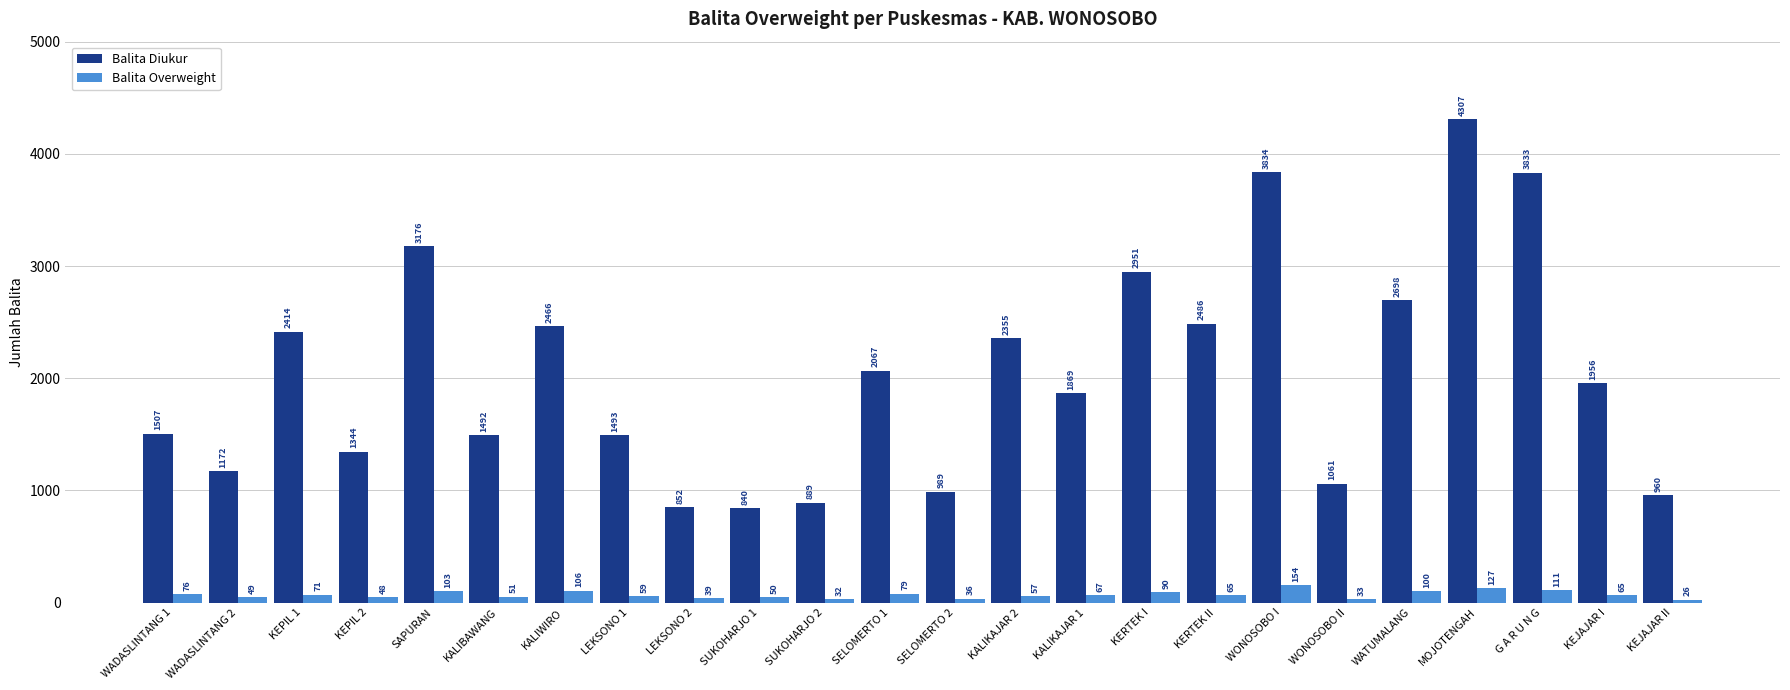

What is the spread (max minus min) of values at LEKSONO 1?

1434